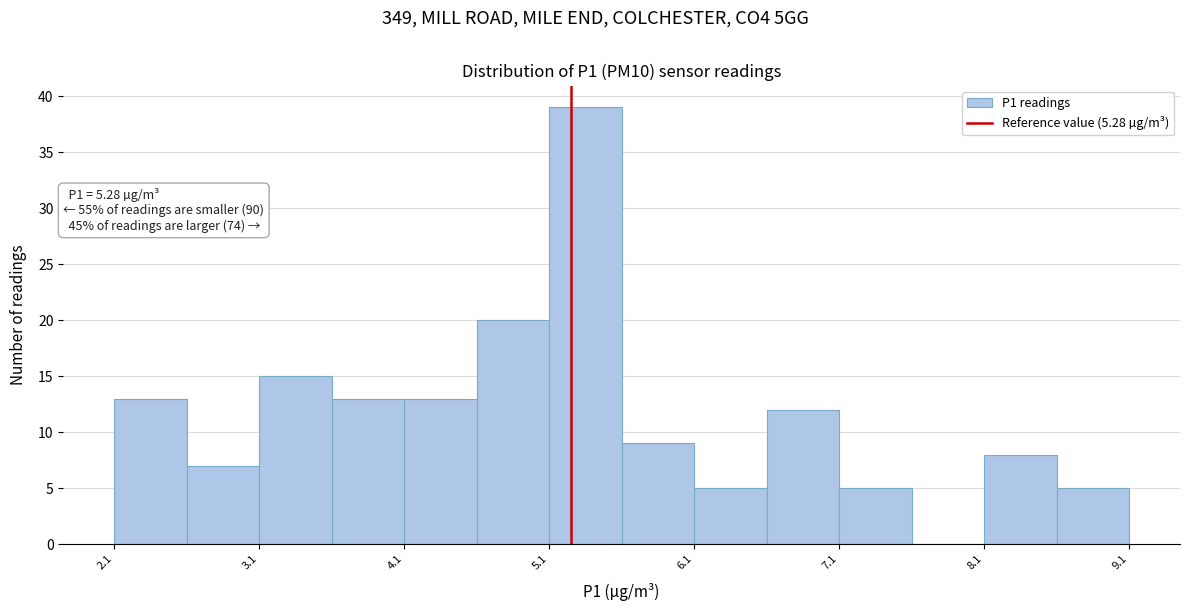

Which range on the x-axis has the tallest bar?

5.13 to 5.63